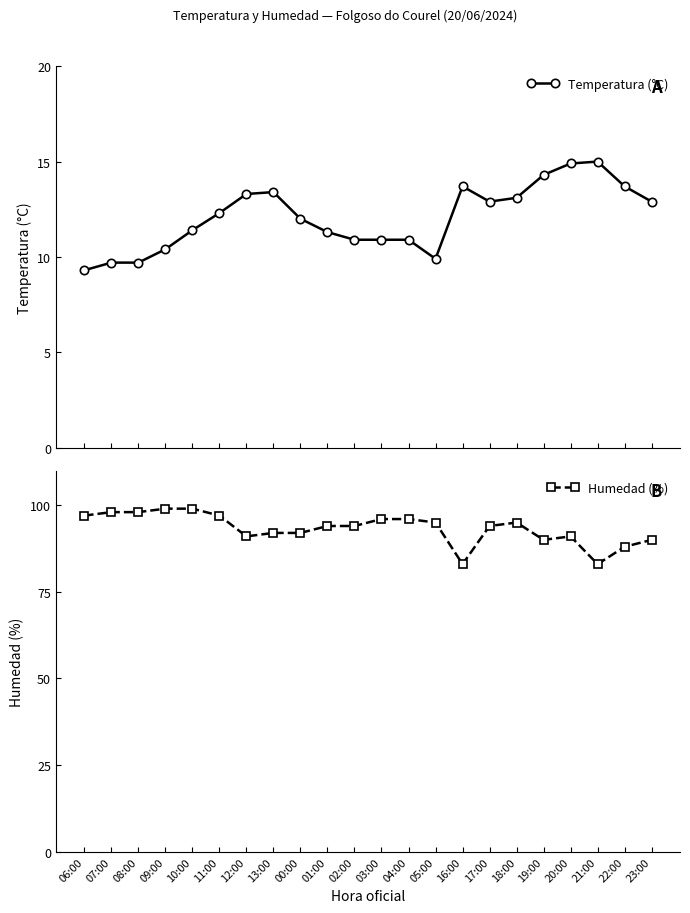

What are all the series names shown in the legend?

Temperatura (°C), Humedad (%)